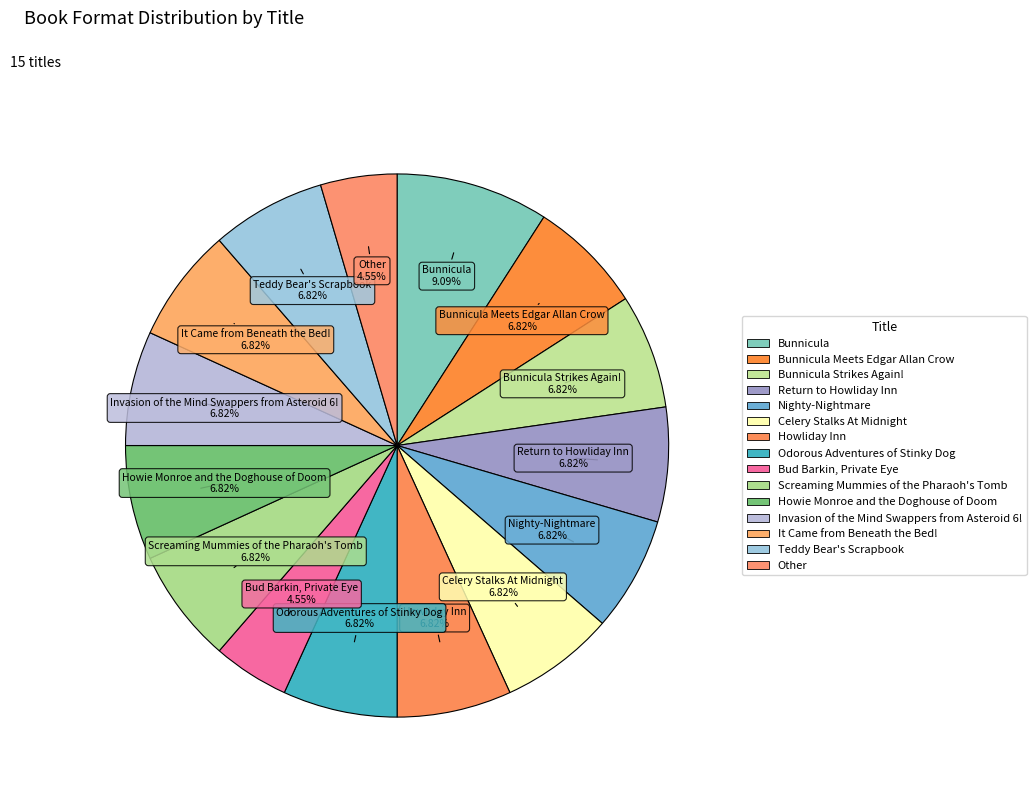

How many segments does this pie chart have?

15